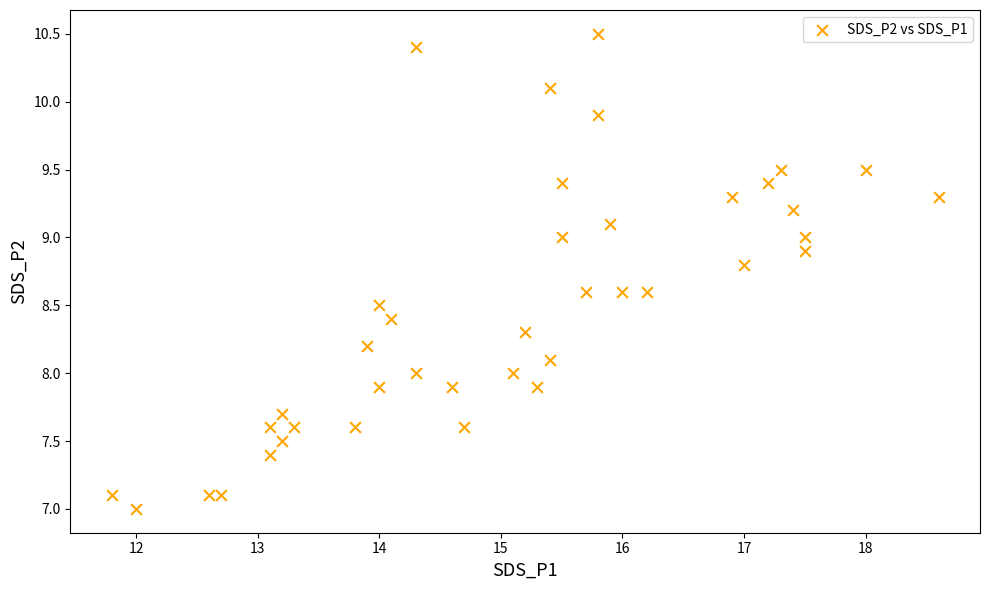

What is the range of Y values (max minus min)?

3.5